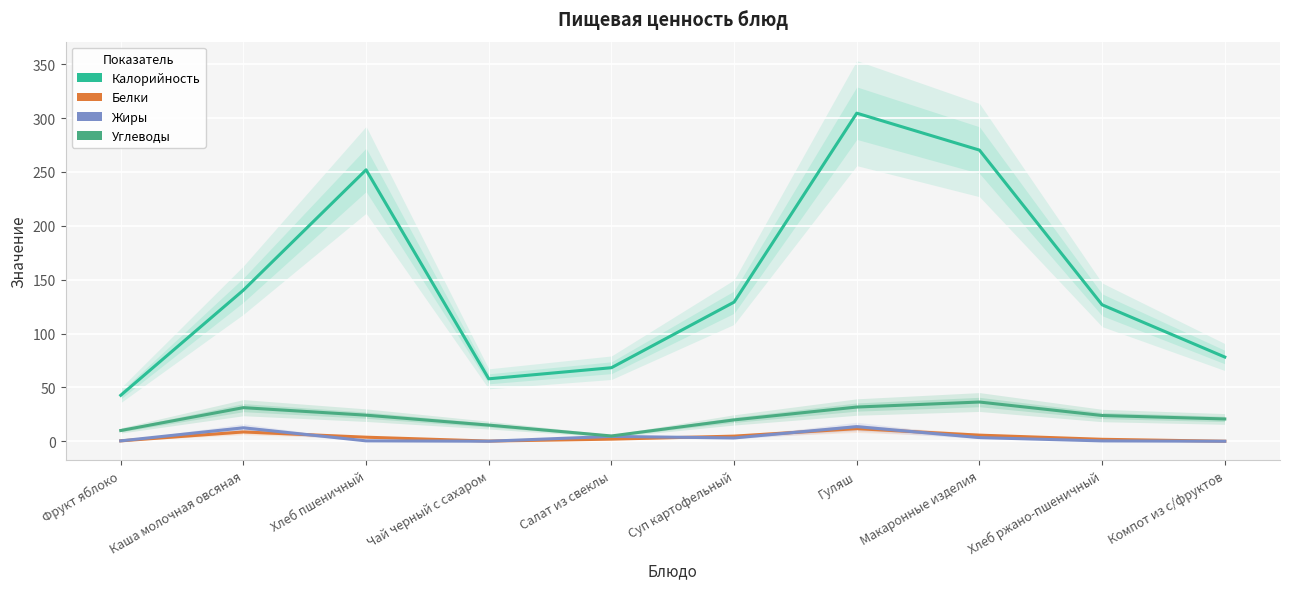

What is the difference between the highest and lowest values at Суп картофельный?

126.1